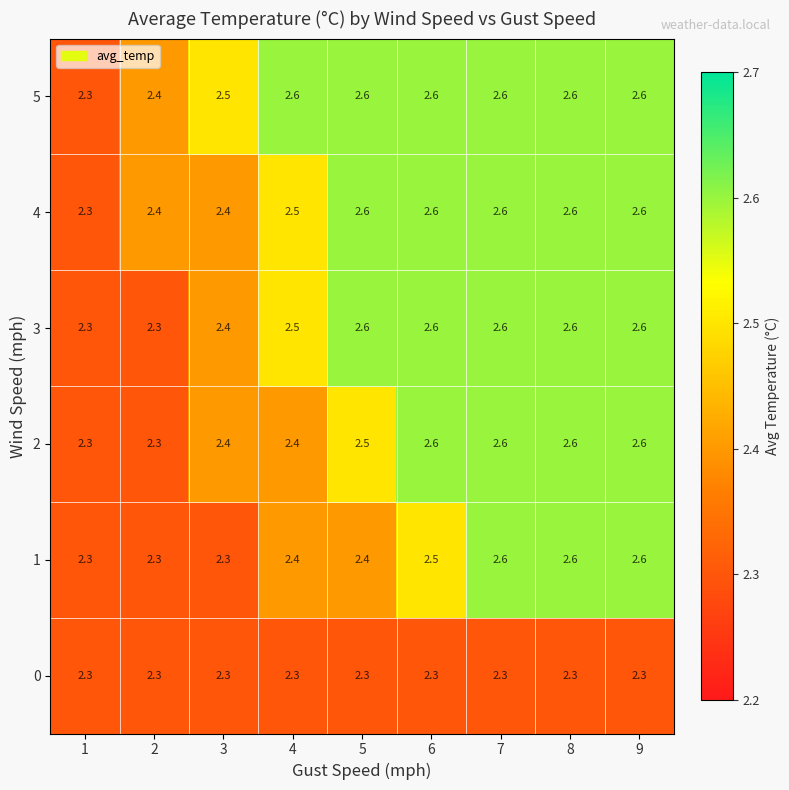

Count the 4 values in the range 2 to 3.

9